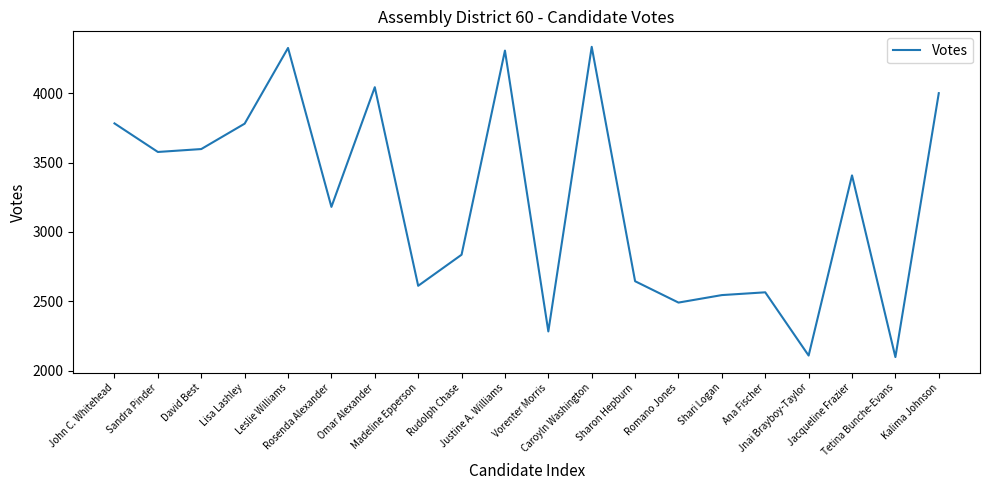

What is the minimum value shown in the chart?

2097